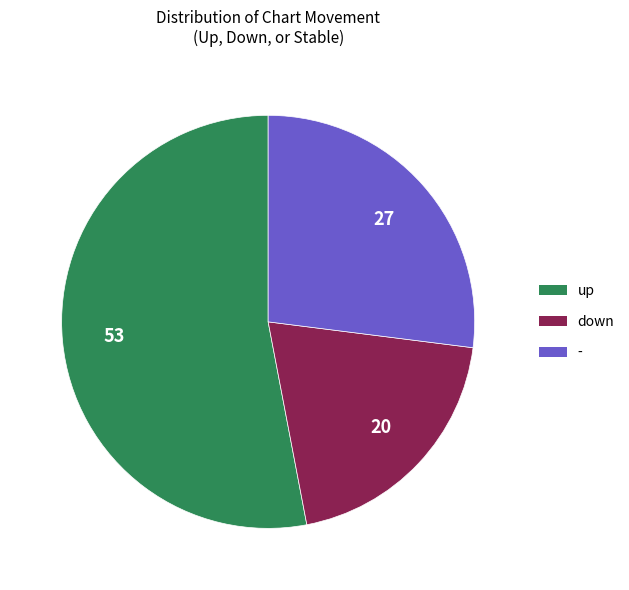

Rank the categories by value from lowest to highest.

down, -, up